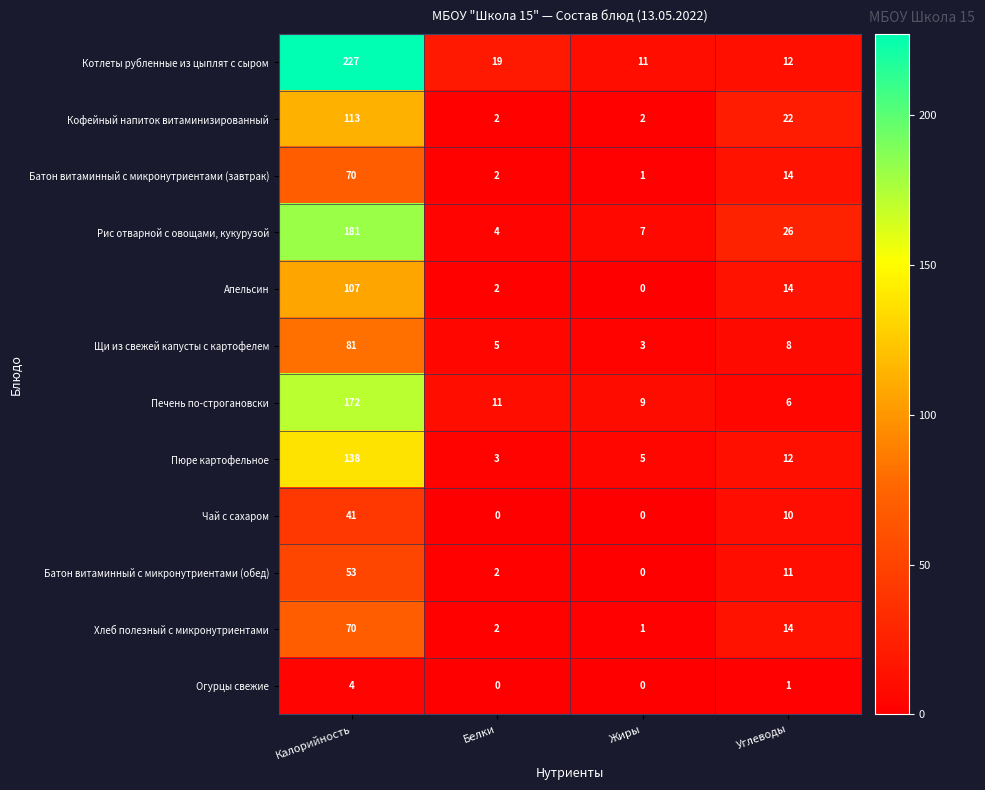

Rank the categories by Рис отварной с овощами, кукурузой value from highest to lowest.

Калорийность, Углеводы, Жиры, Белки